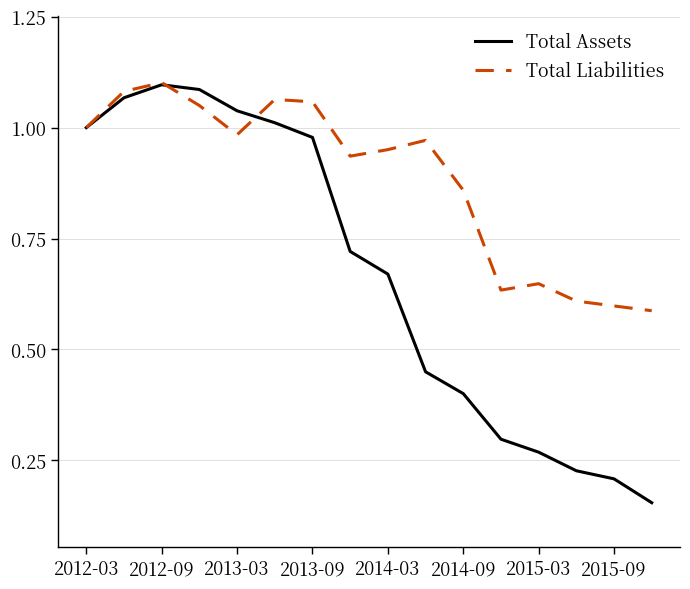

Rank the series by their average value, from highest to lowest.

Total Liabilities, Total Assets